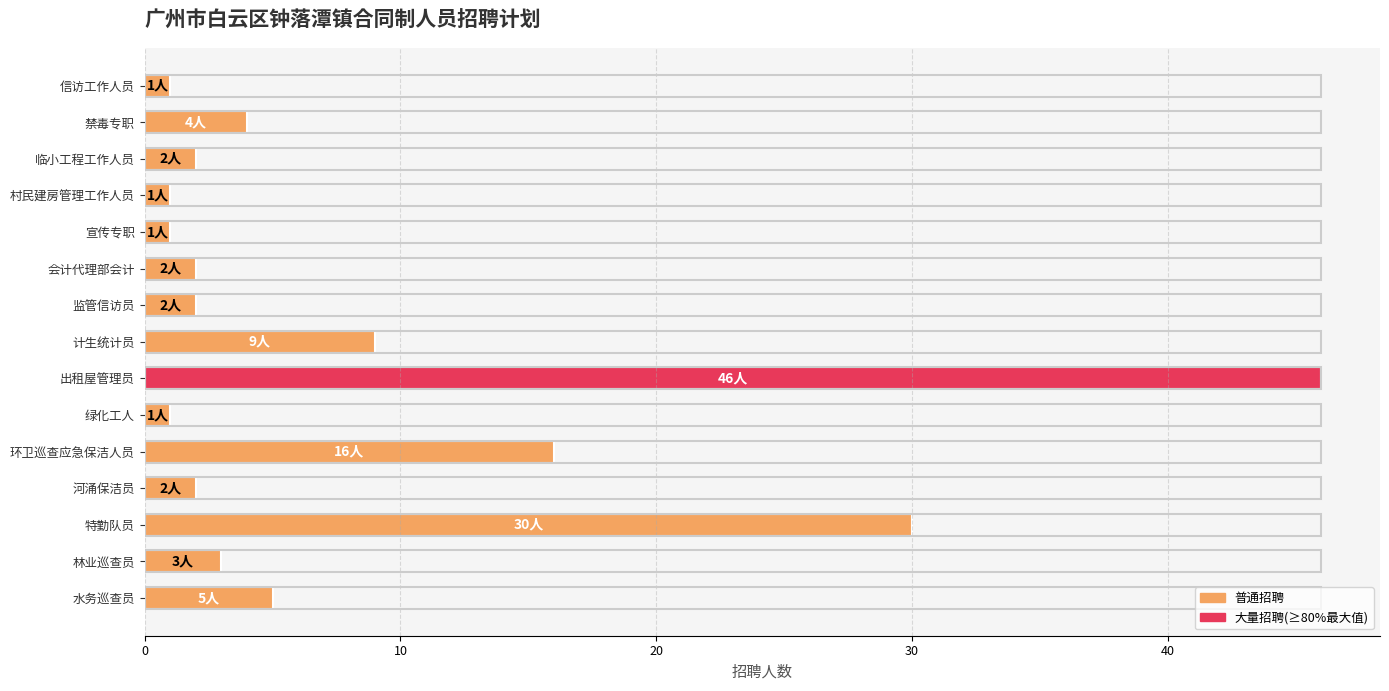

What position from the top is 林业巡查员?

14